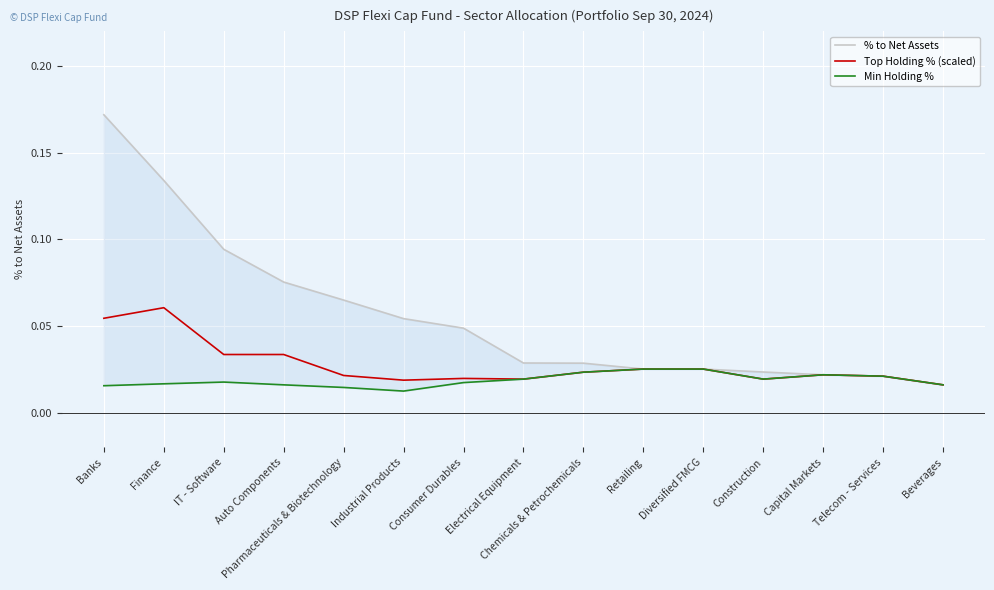

What is the label of the 15th point from the left?

Beverages